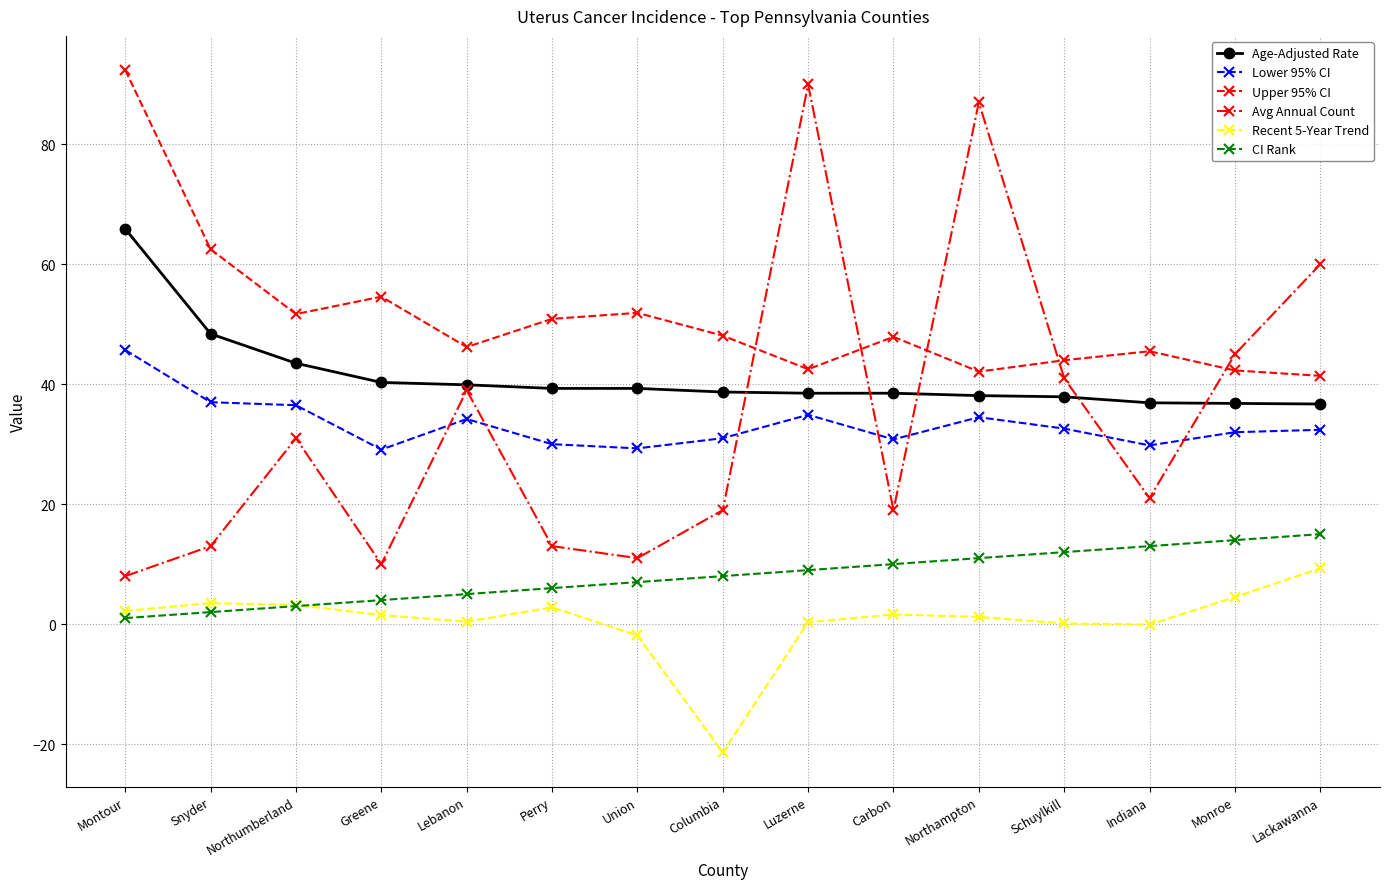

How many lines are shown in the chart?

6